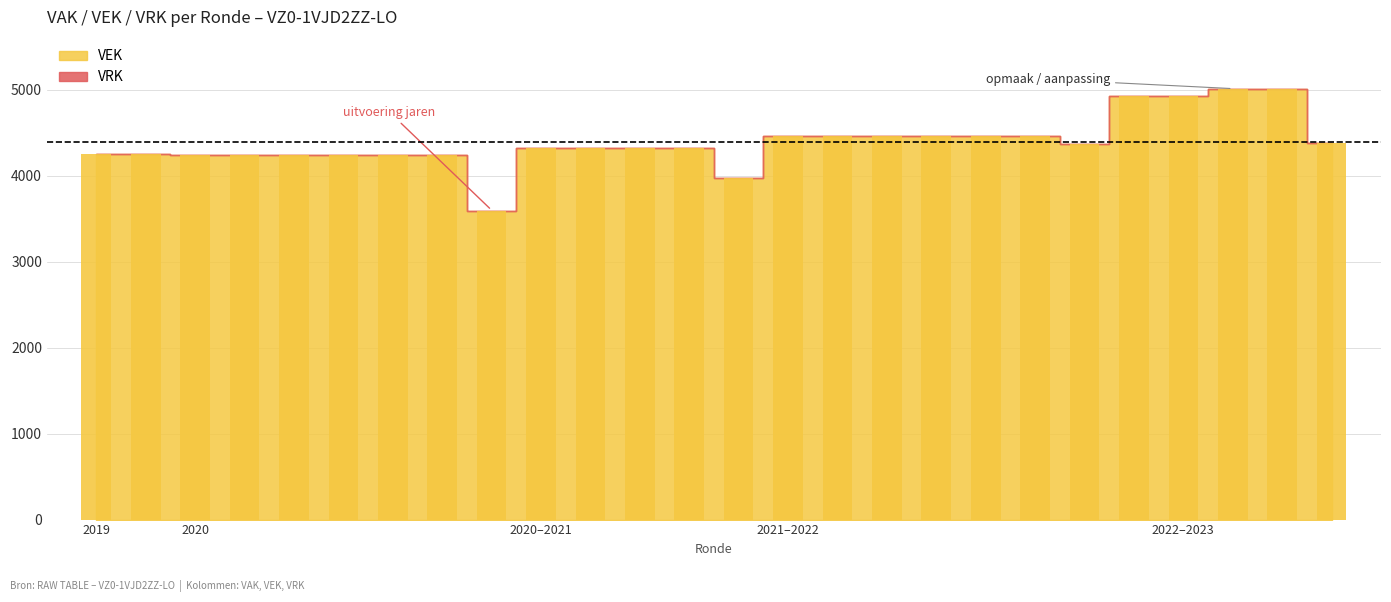

How many distinct data groups are displayed?

1